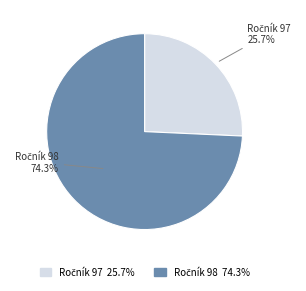

Is there a majority slice in this chart?

Yes